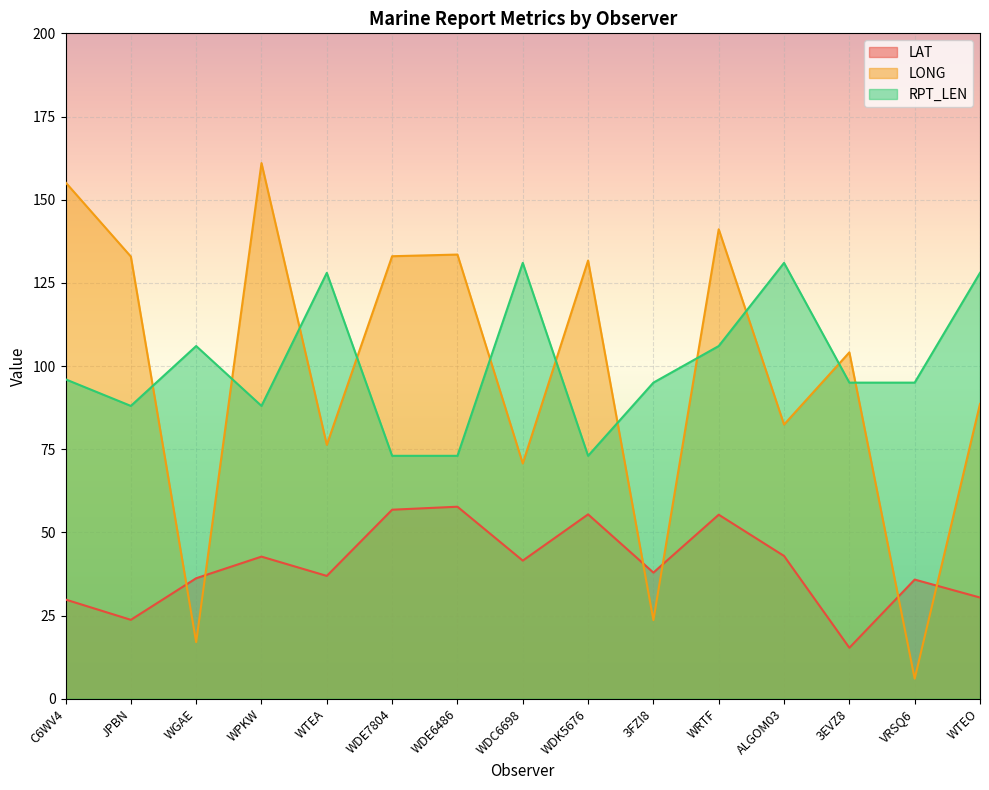

True or false: LAT and RPT_LEN cross at least once.

False